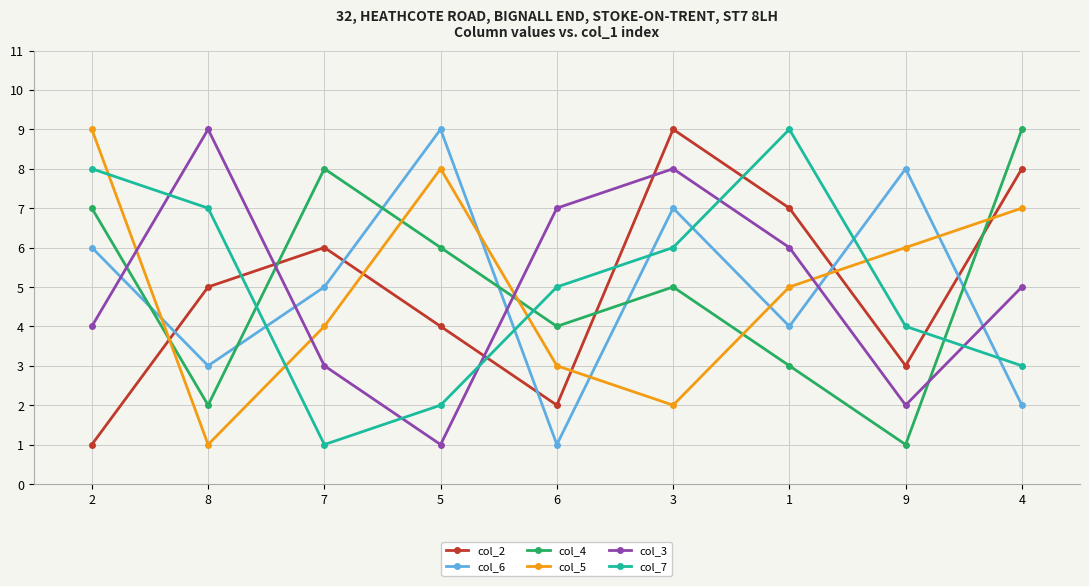

How many intersections are there between col_4 and col_3?

4